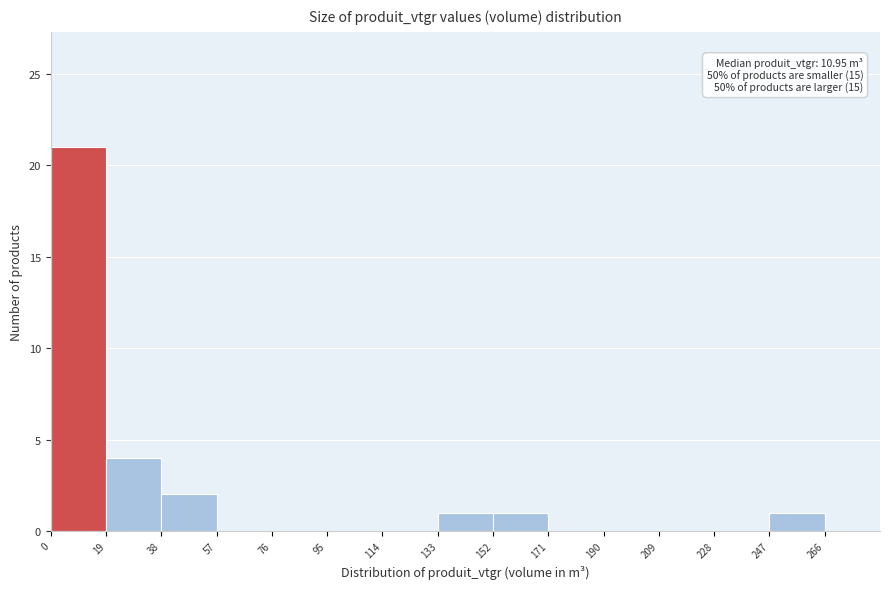

Which range on the x-axis has the tallest bar?

0 to 19